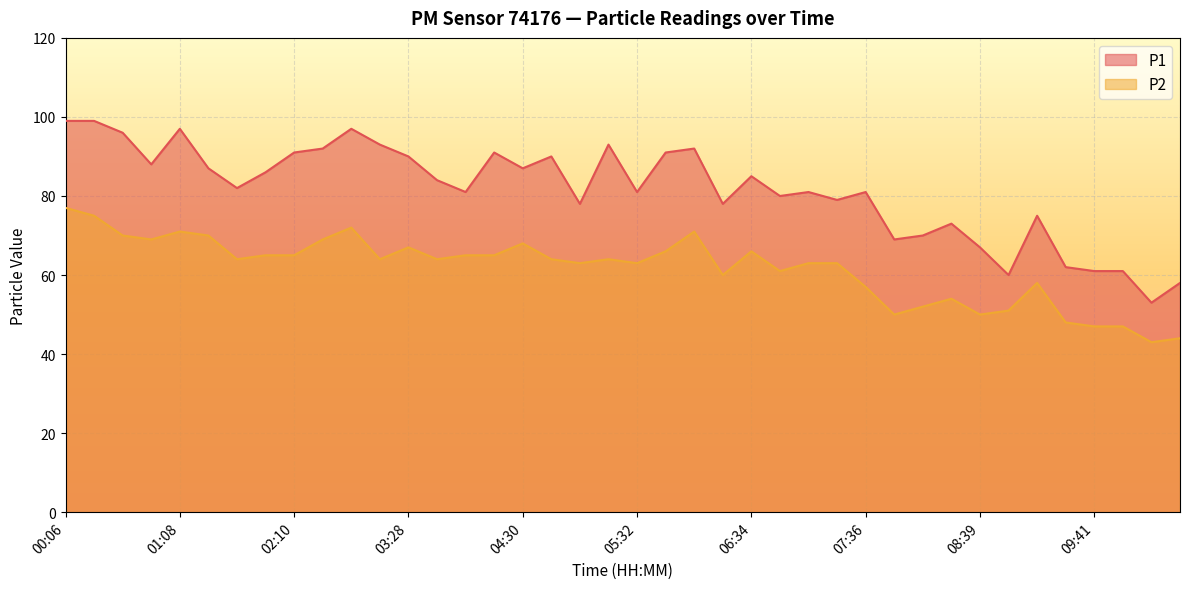

What is the difference between the maximum and minimum values in the P1 series?

46